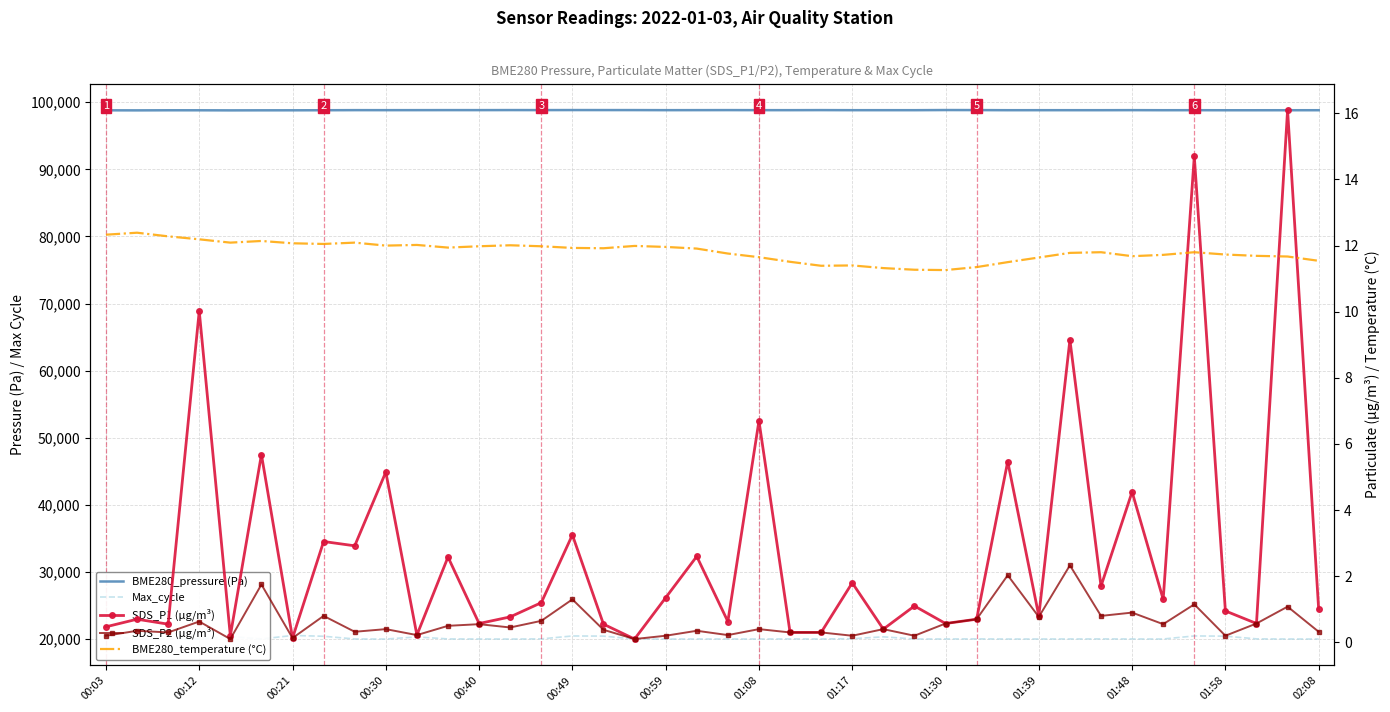

True or false: Max_cycle and SDS_P2 (µg/m³) intersect in this chart.

False